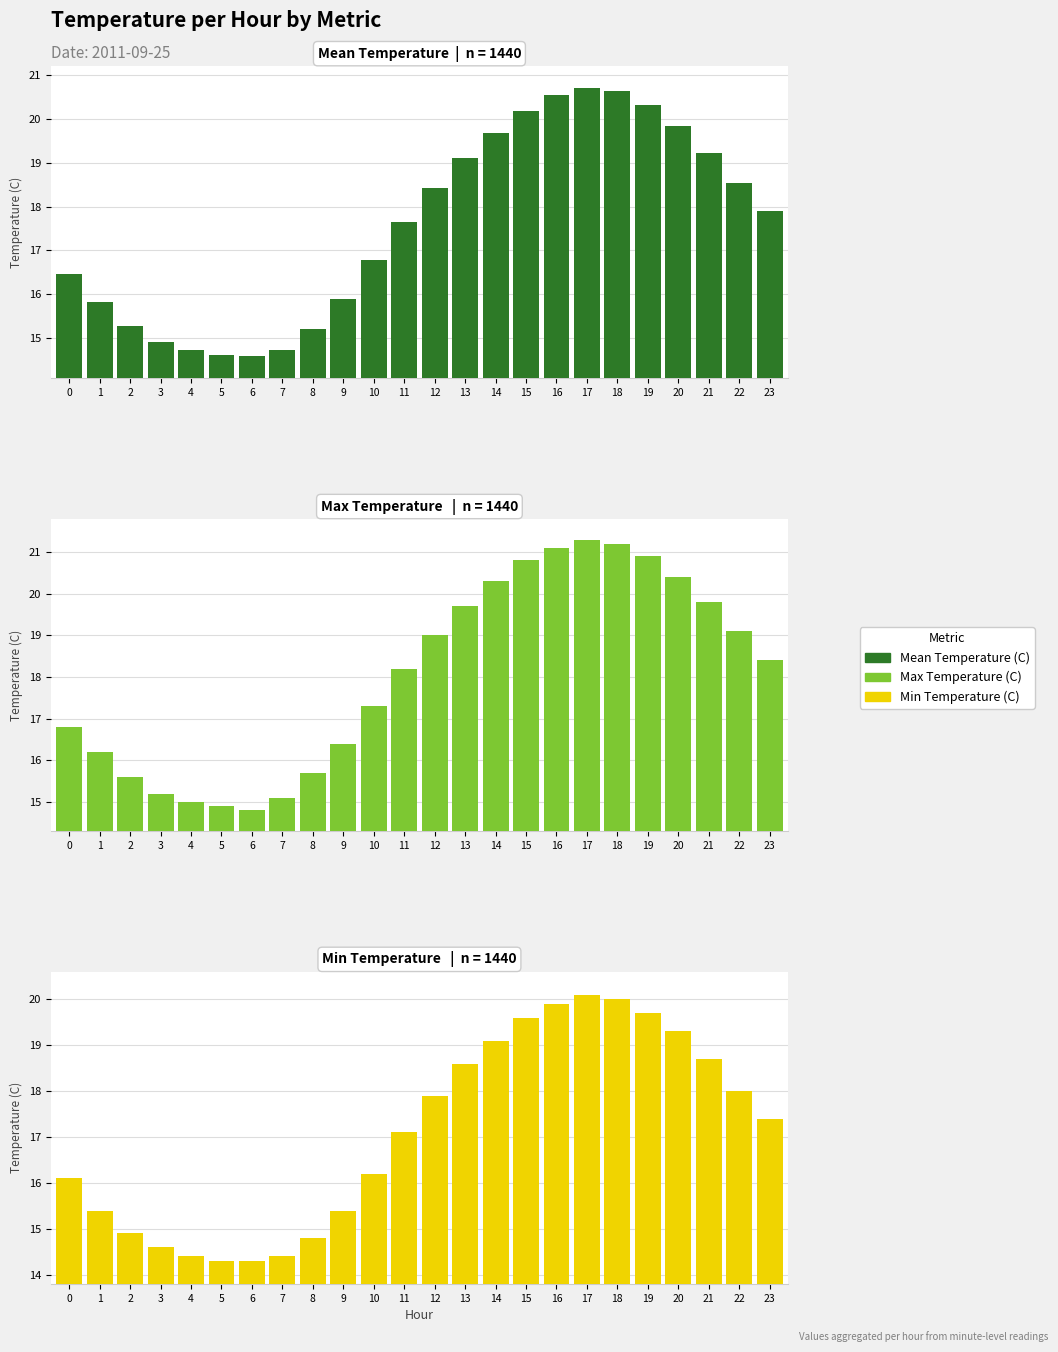

What is the difference between the second highest and second lowest values in the Min Temperature (C) series?

5.7